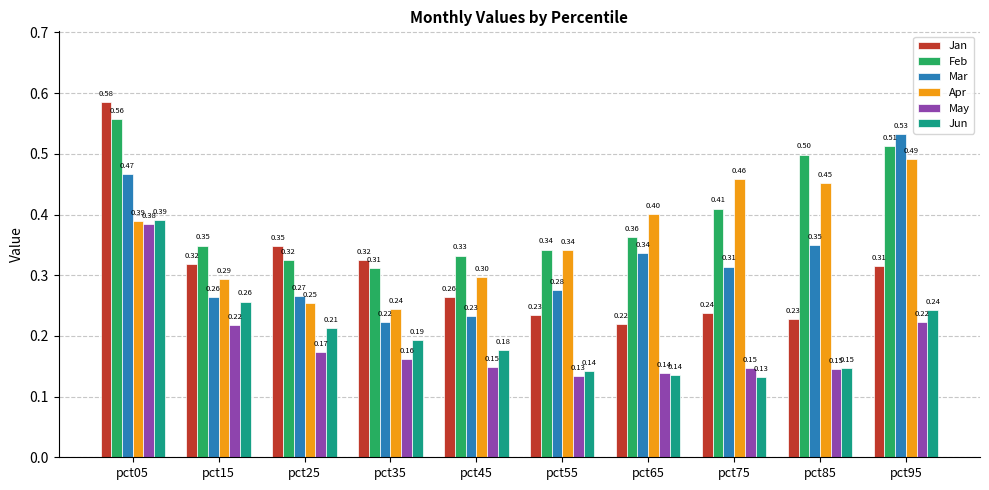

At which category is the sum across all series the highest?

pct05